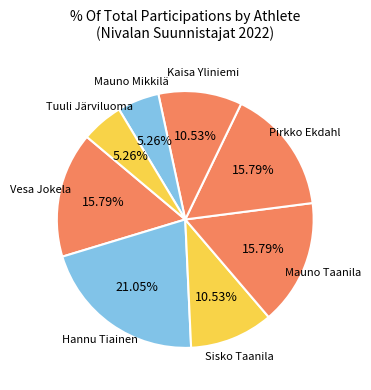

Combined, do Sisko Taanila and Mauno Mikkilä account for over 50%?

No